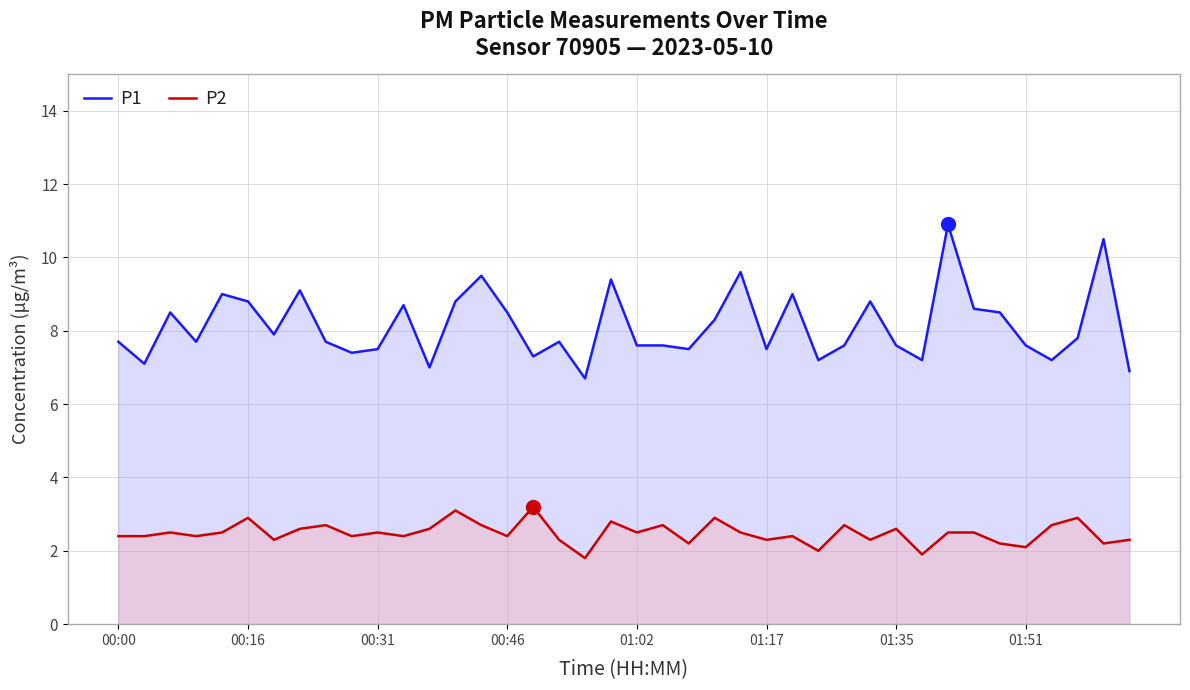

The value of P2 at 01:02 is 2.5. True or false?

True